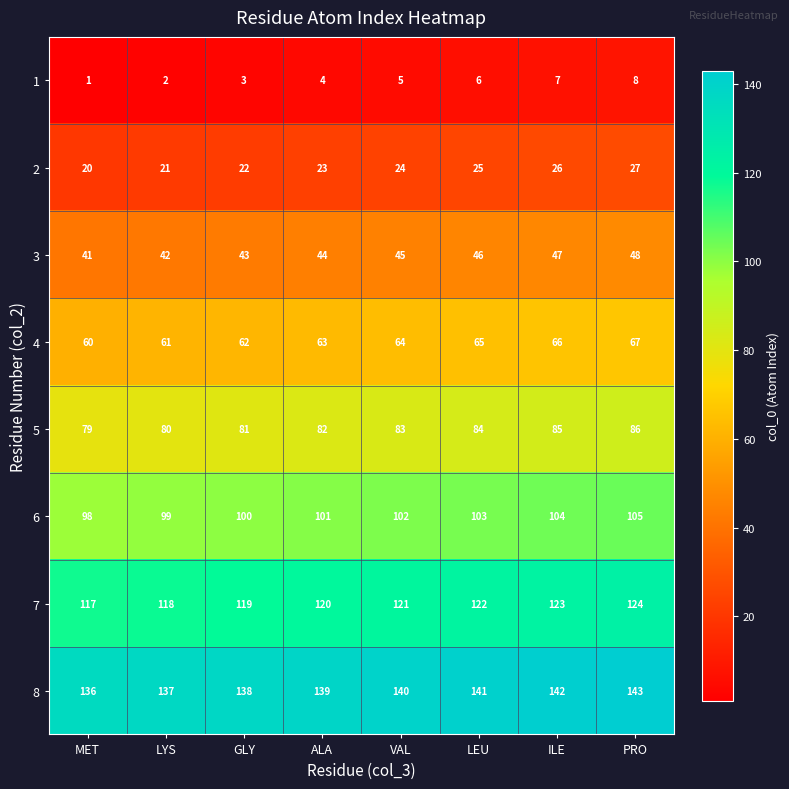

Is the value of 5 at MET greater than the value of 4 at MET?

Yes